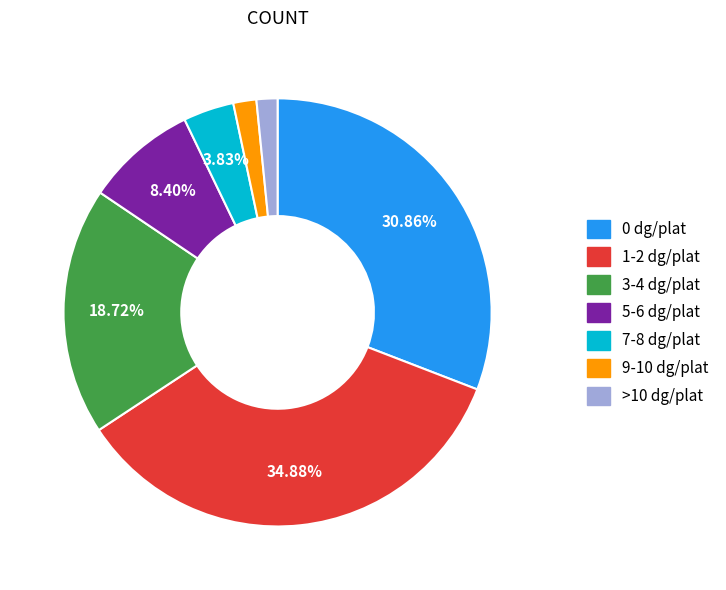

To the nearest percent, what is the average slice percentage?

14%